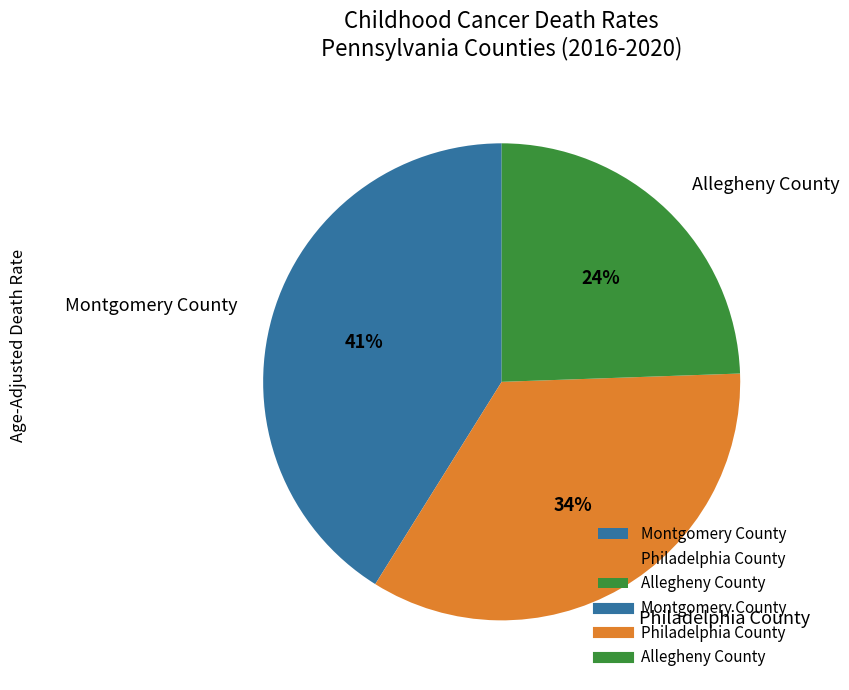

To the nearest percent, what is the average slice percentage?

33%